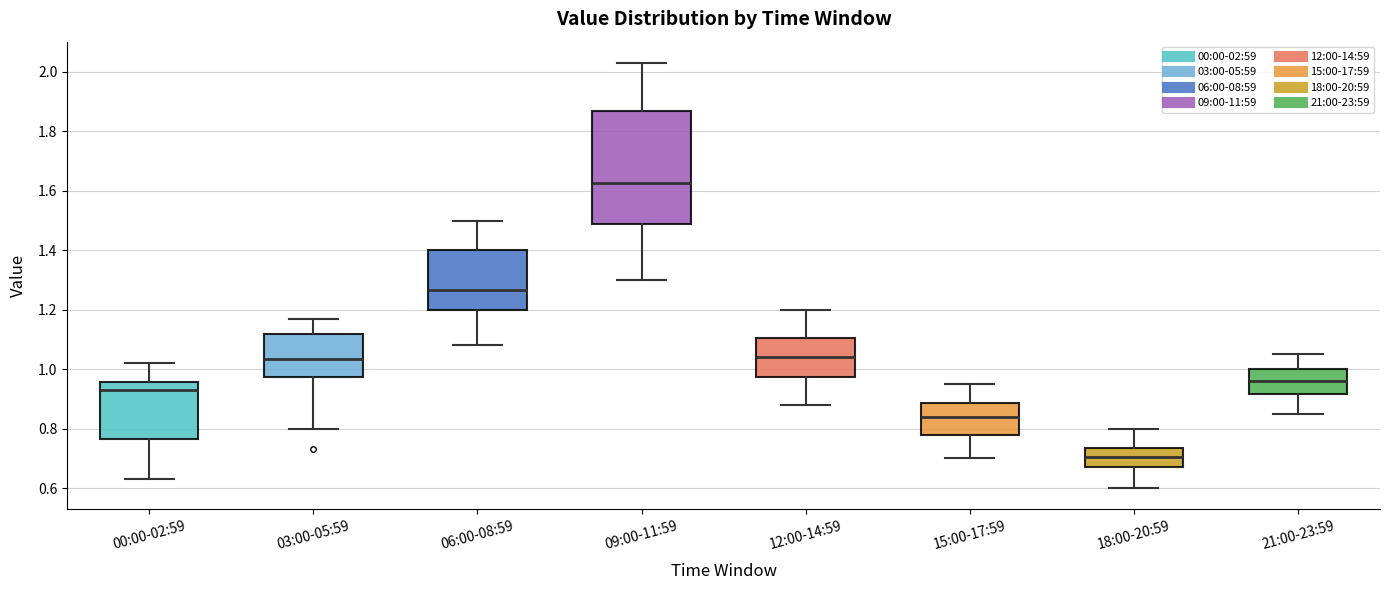

Where is the lower edge of the box for 09:00-11:59 on the y-axis? The values are not printed on the chart, so give them approximately, as read against the axis.

1.48